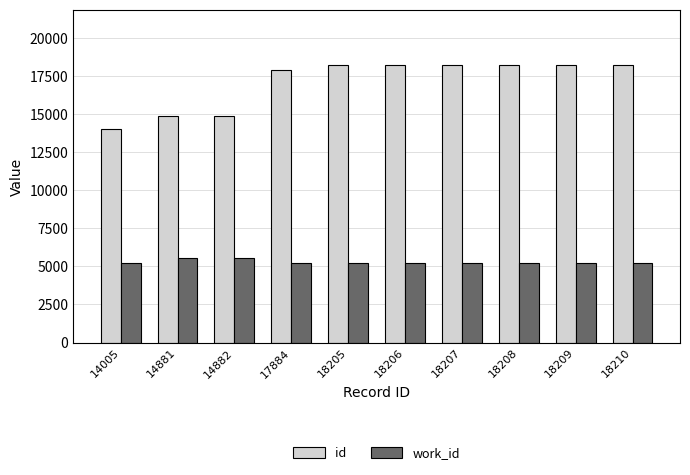

What is the average value of the id series?

17090